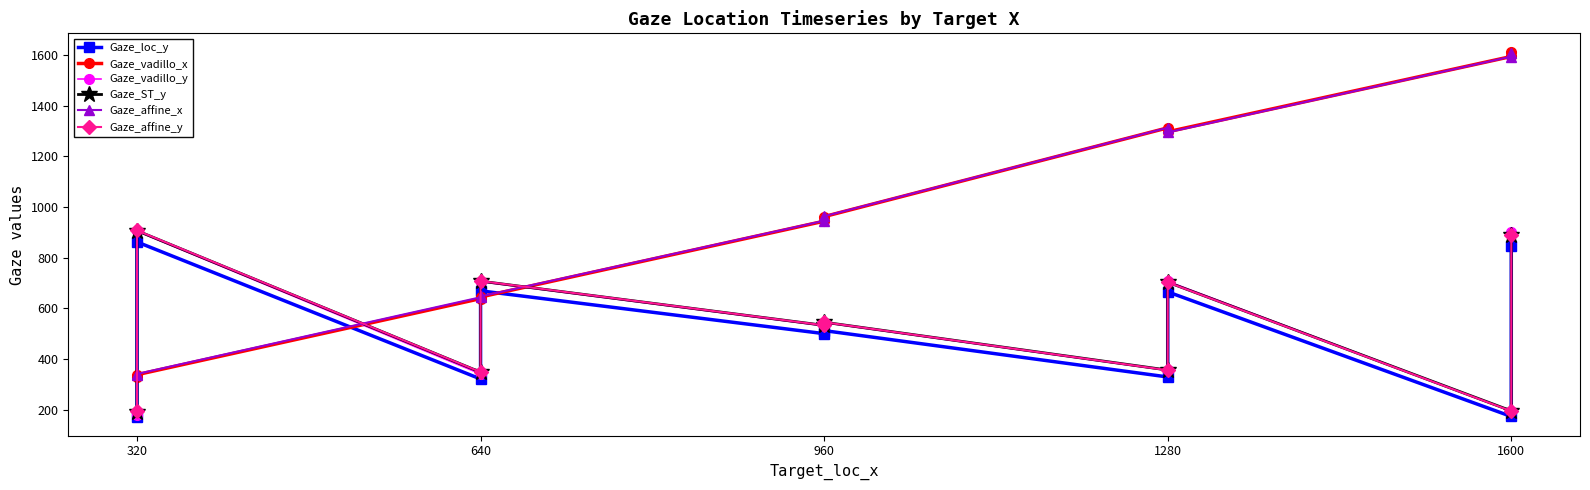

In Gaze_affine_y, how many points are lower than both neighbors (excluding endpoints)?

4